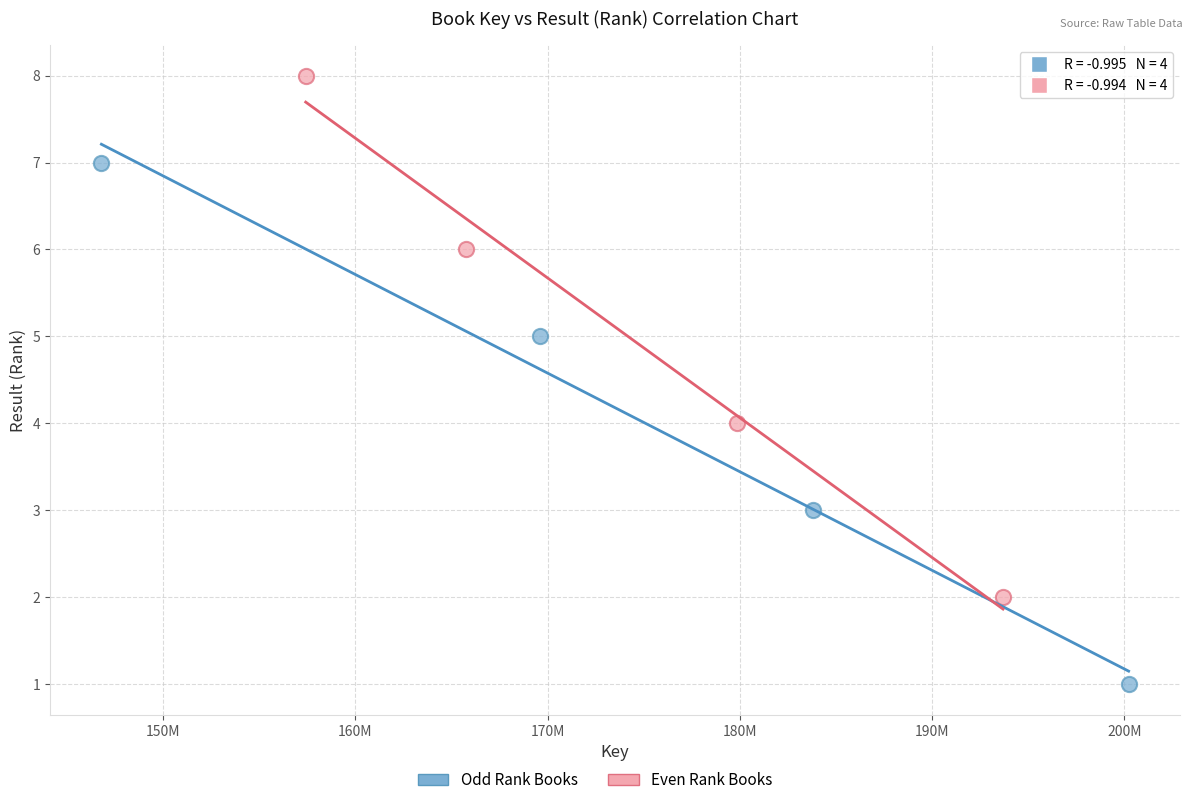

Which series reaches the maximum Y coordinate?

Even Rank Books